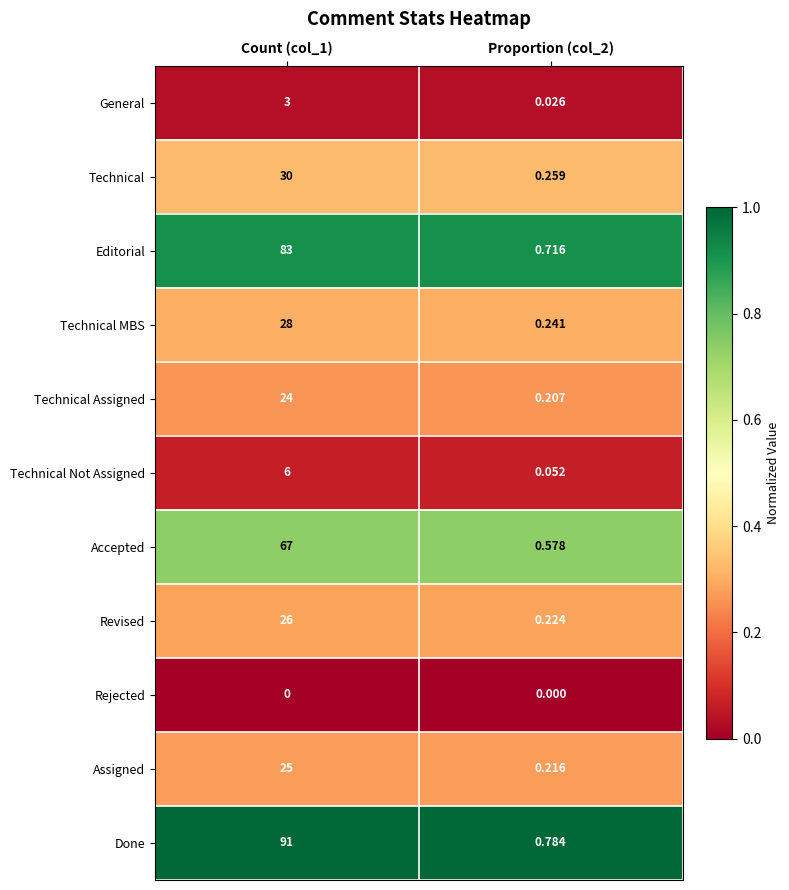

Which series has the widest spread of values?

Done